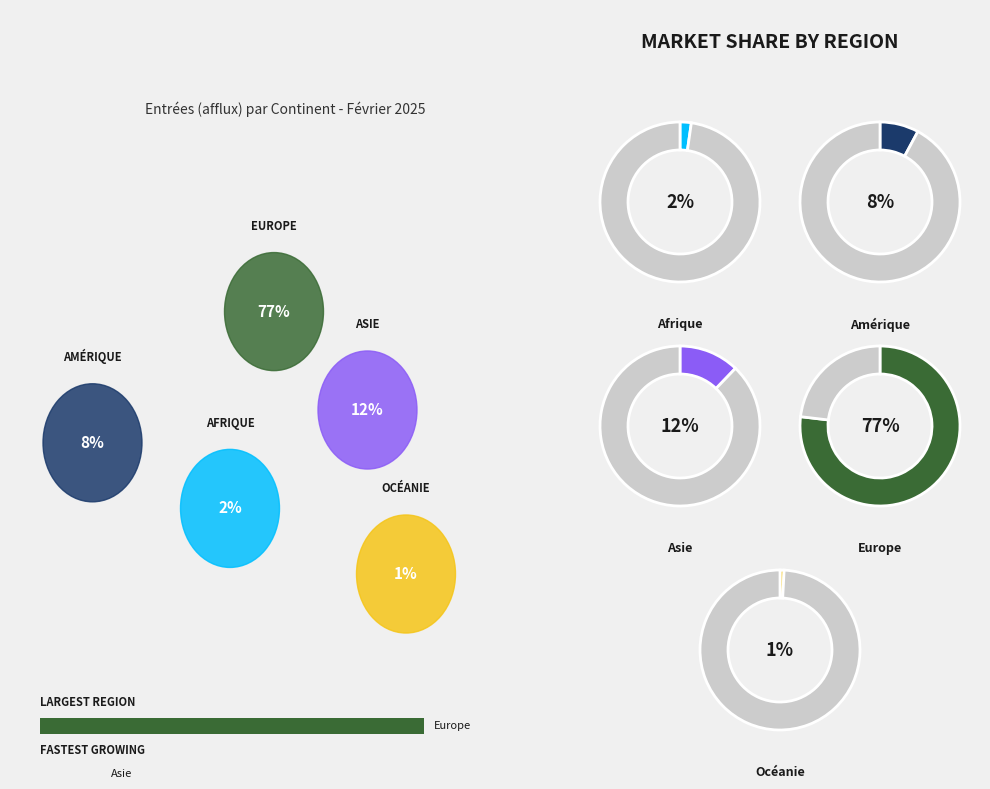

The Océanie slice represents 1% of the pie. True or false?

True